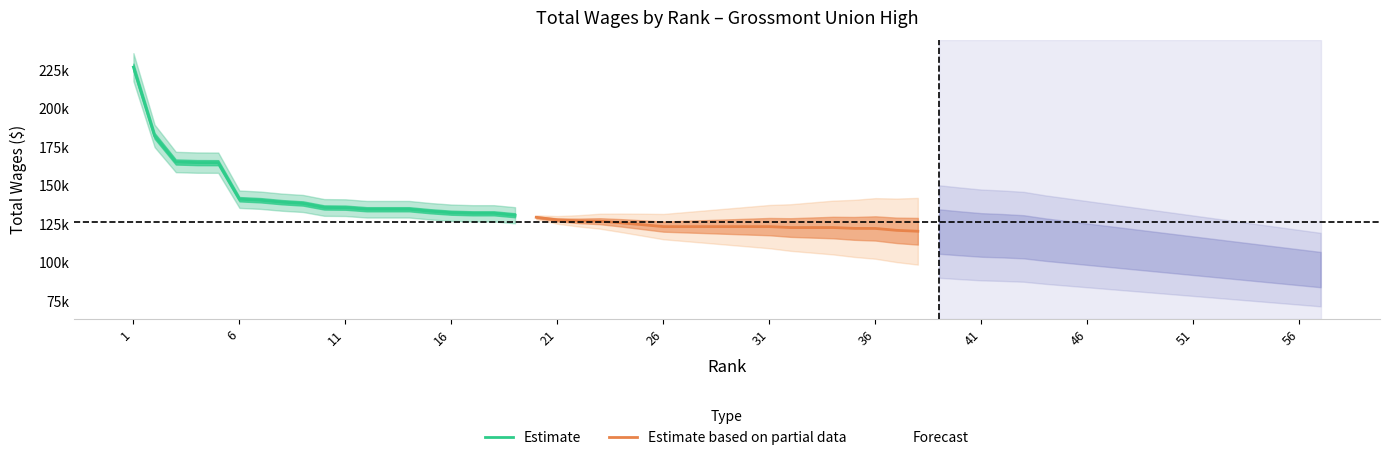

Is the value of Estimate based on partial data at 18 greater than the value of Forecast at 41?

Yes